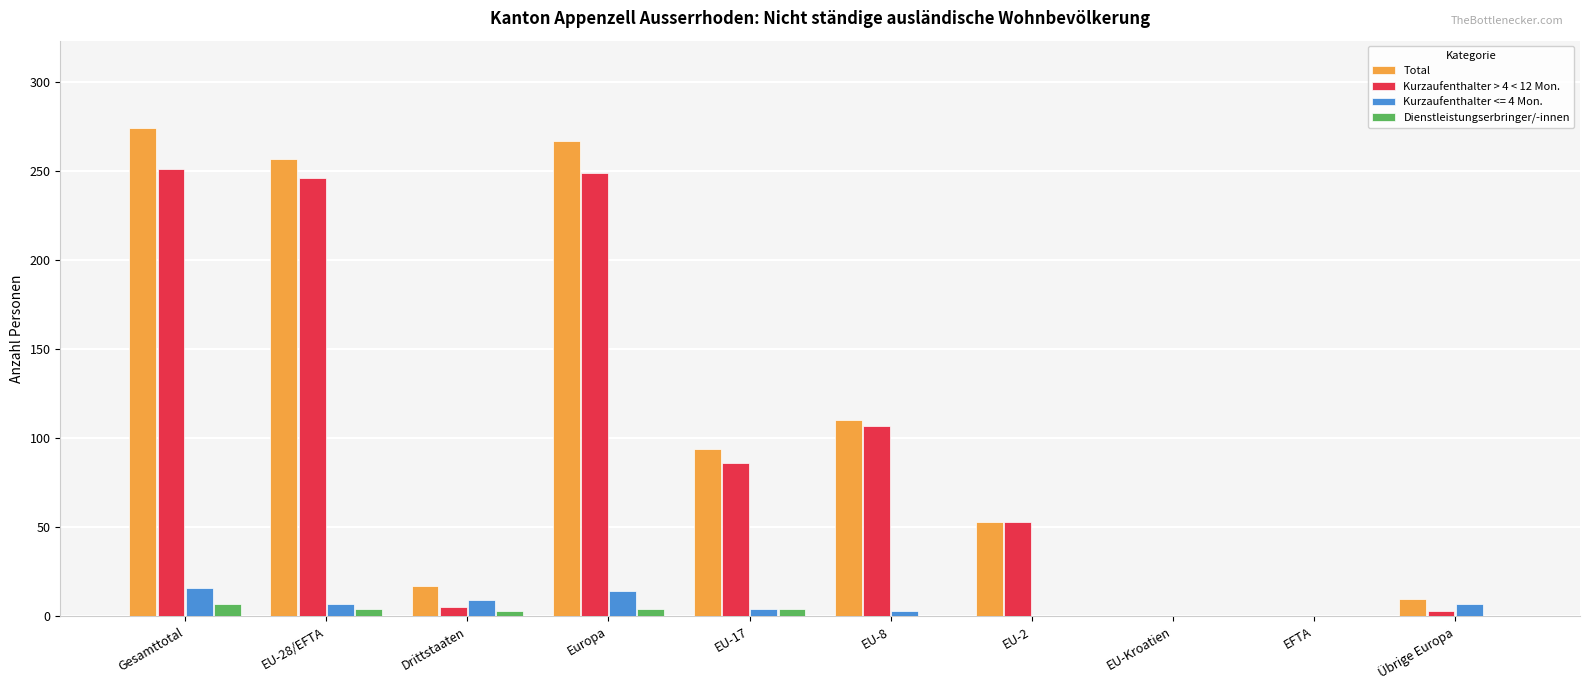

Count the number of data series in this chart.

4